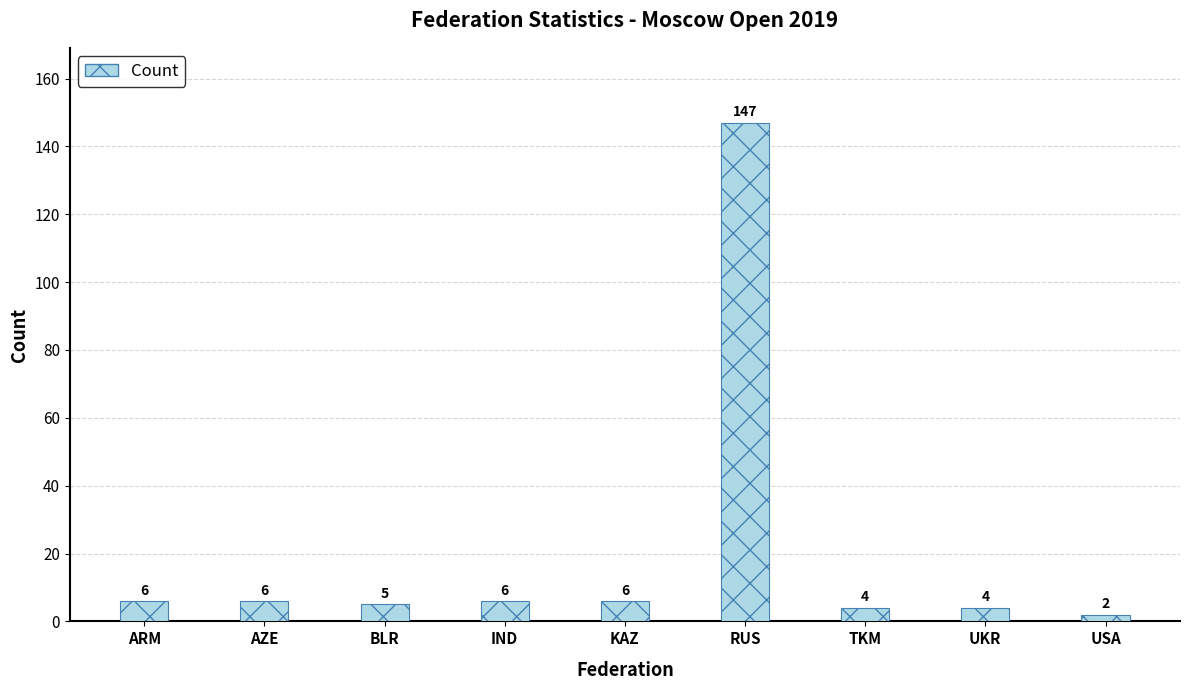

What is the difference between the maximum and minimum values?

145